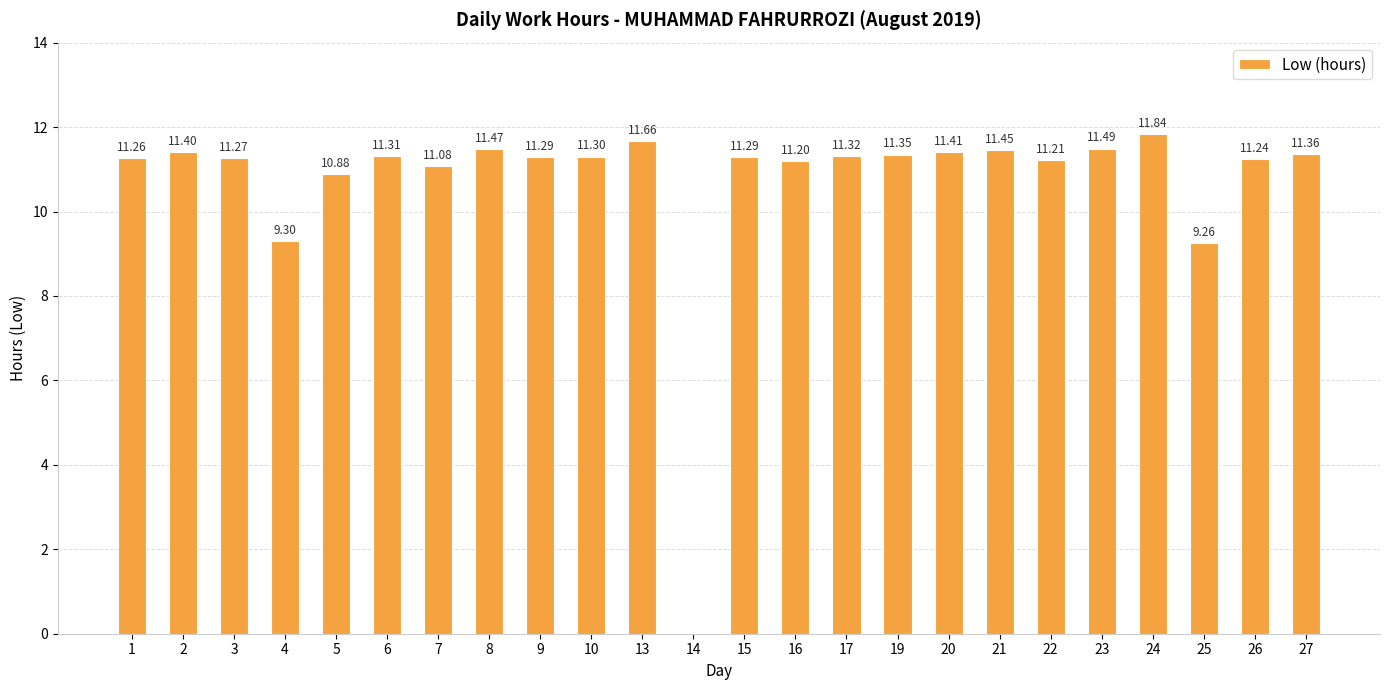

The value at 24 is 4.1. True or false?

False